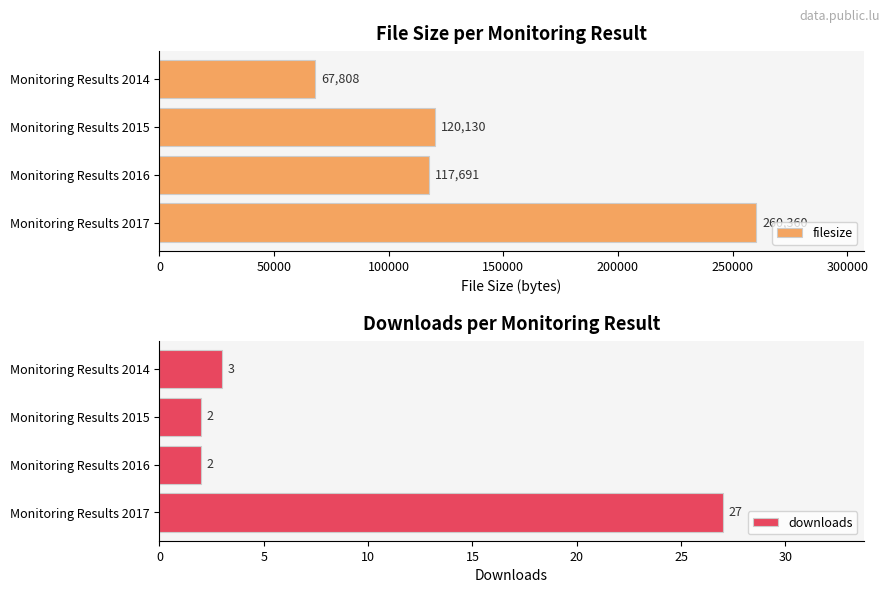

Does the chart contain stacked bars?

No